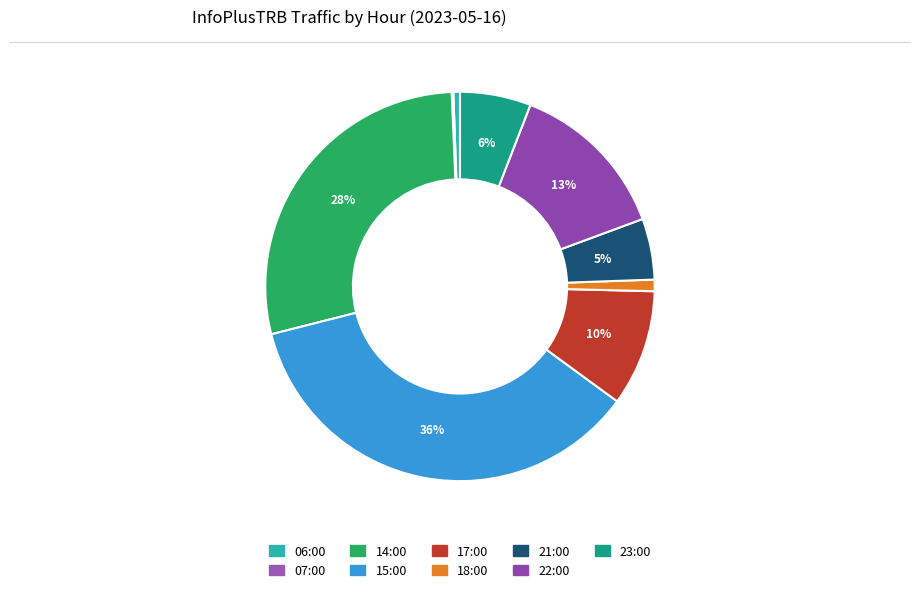

True or false: 14:00 accounts for 20% of the total.

False